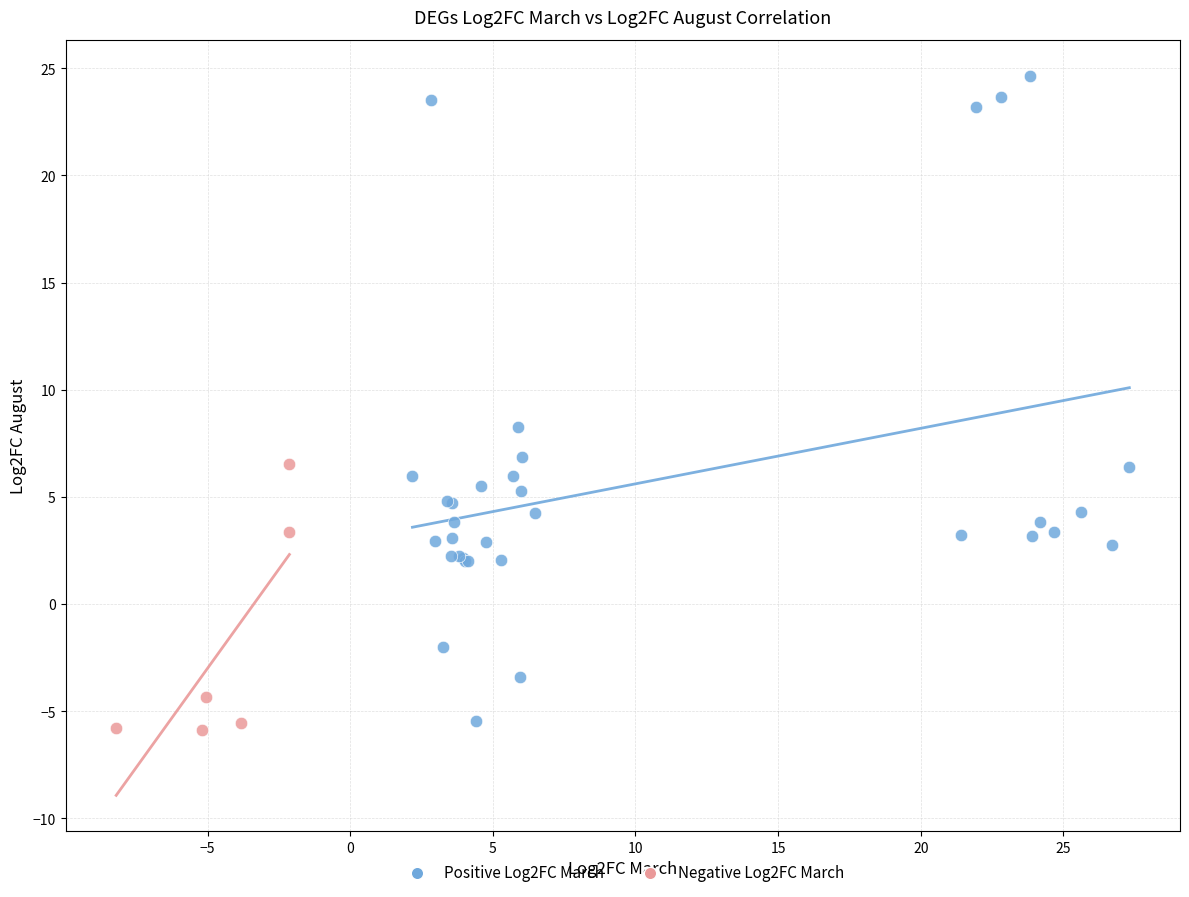

What are all the series names shown in the legend?

Positive Log2FC March, Negative Log2FC March